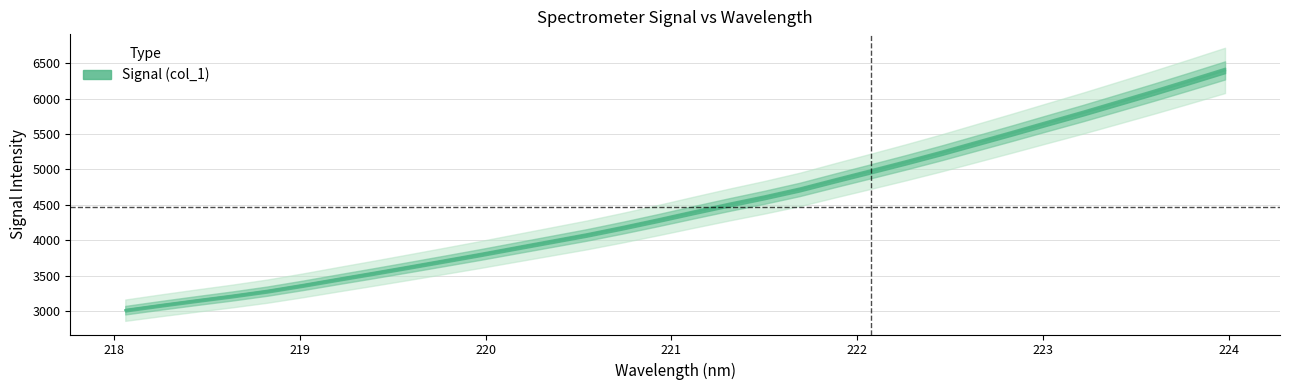

What is the approximate value at 219.7801?

3708.8